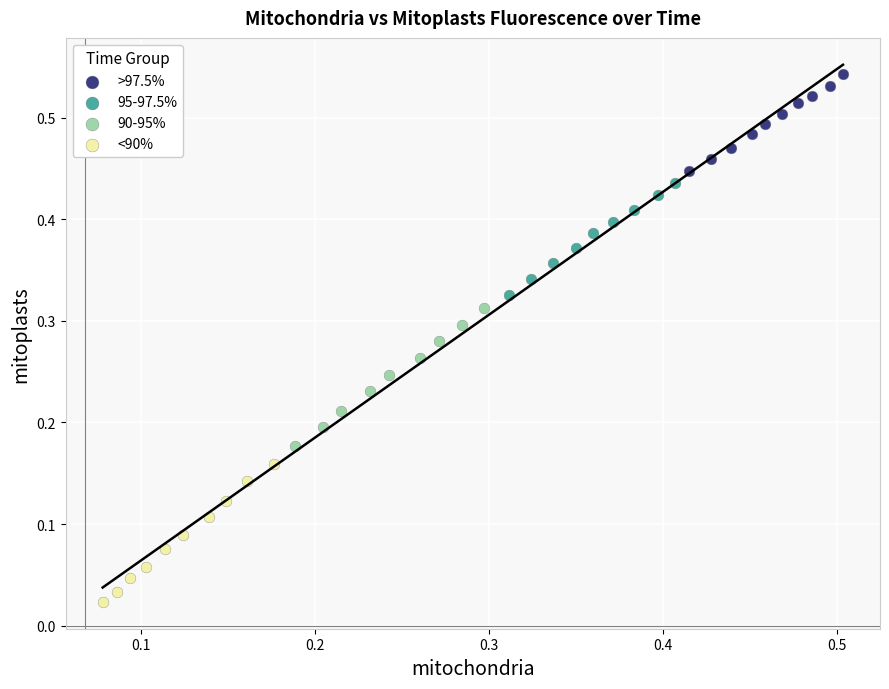

Which series reaches the minimum Y coordinate?

<90%